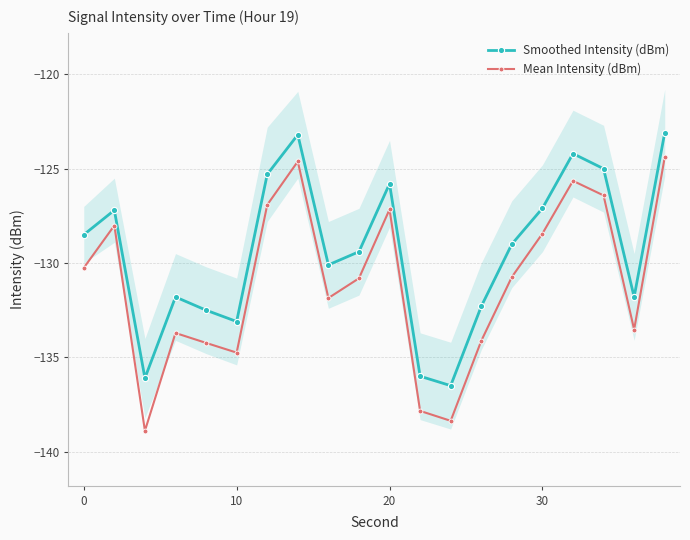

List the series in order of their peak value, lowest first.

Mean Intensity (dBm), Smoothed Intensity (dBm)